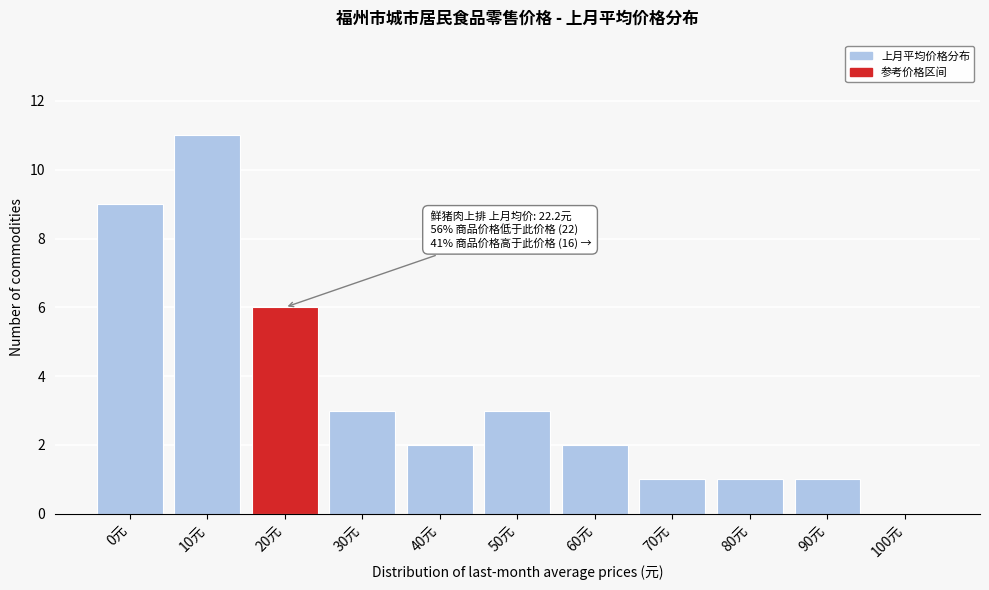

Reading right to left, what are all the values shown in this chart?

100元=0	90元=1	80元=1	70元=1	60元=2	50元=3	40元=2	30元=3	20元=6	10元=11	0元=9